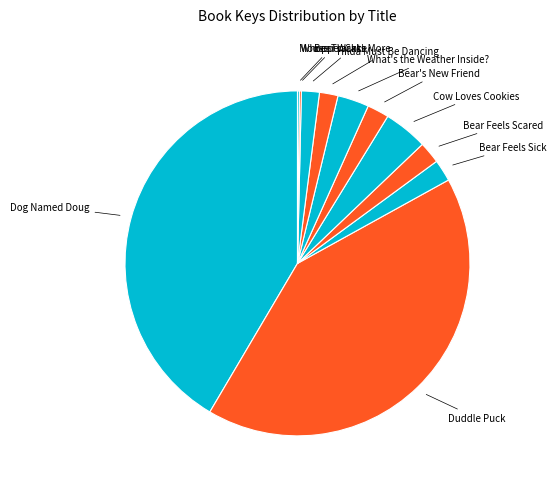

The Bear's New Friend slice represents 2% of the pie. True or false?

True